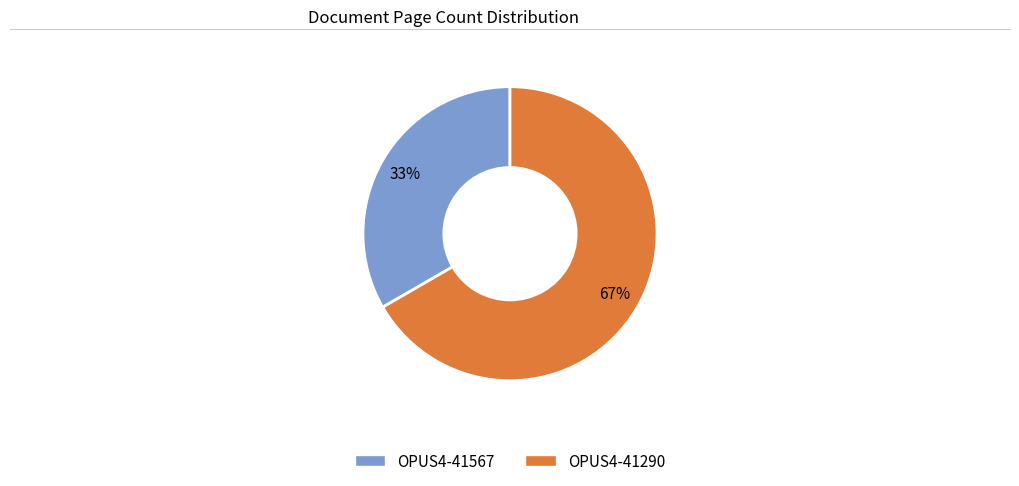

Combined, do OPUS4-41290 and OPUS4-41567 account for over 50%?

Yes